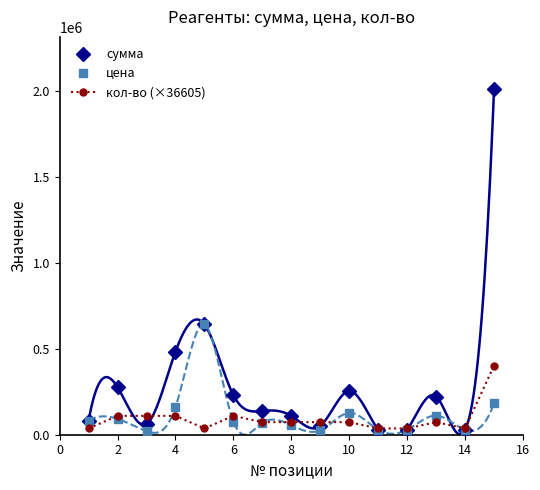

The value of сумма at 2 is 71205. True or false?

False